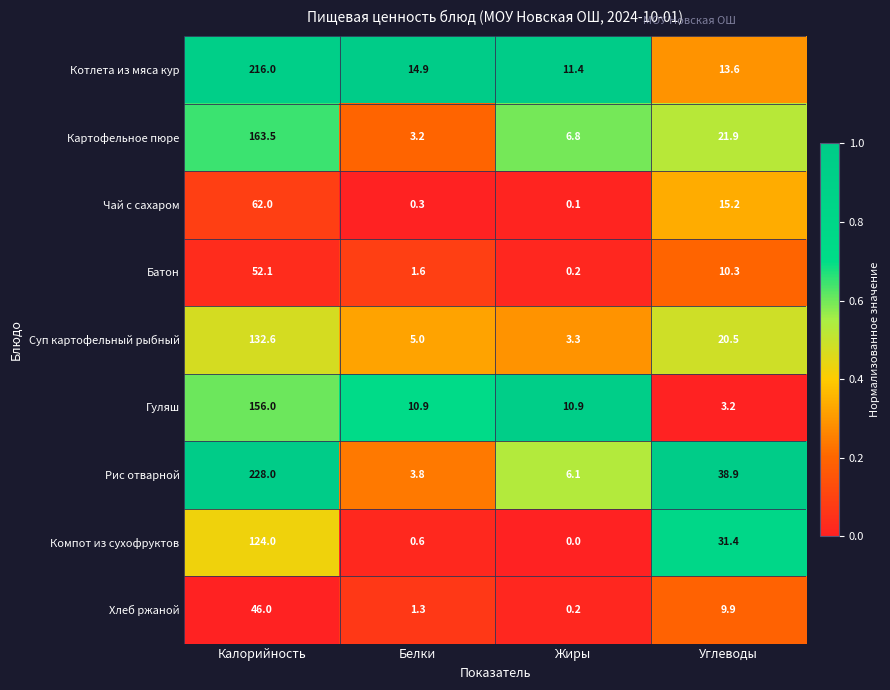

Is it true that Картофельное пюре equals 21.9 at Углеводы?

True